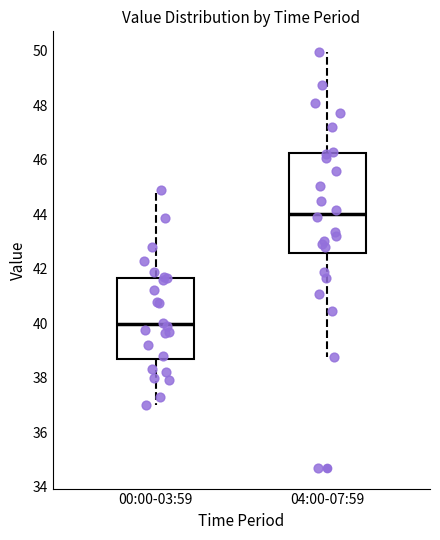

Reading left to right, transcribe this box plot: for each box, give where its median line is, the range the box spans, and where its two whiskers end, as read against the y-axis. The values are not printed on the chart, so give them approximately, as read against the axis.

00:00-03:59: median 40.0, box 38.6 to 41.6, whiskers 37.0 to 44.8
04:00-07:59: median 44.0, box 42.6 to 46.2, whiskers 38.8 to 50.0